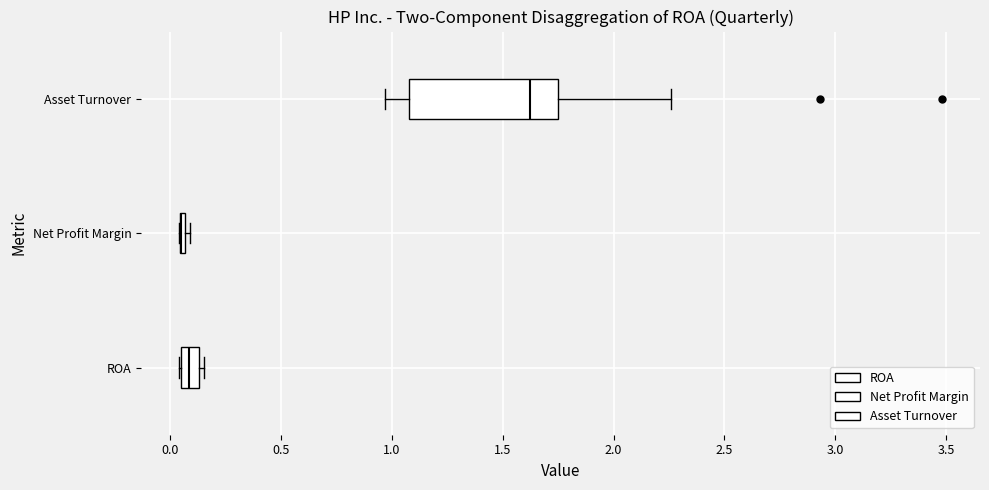

Reading bottom to top, read every box against the x-axis: the position of its median line, the range the box covers, and the ends of its whiskers. The values are not printed on the chart, so give them approximately, as read against the axis.

ROA: median 0.10, box 0.05 to 0.15, whiskers 0.05 to 0.15 (just right of the box's right edge)
Net Profit Margin: box collapsed to a line at 0.05, whiskers 0.05 to 0.10
Asset Turnover: median 1.65, box 1.10 to 1.75, whiskers 0.95 to 2.25